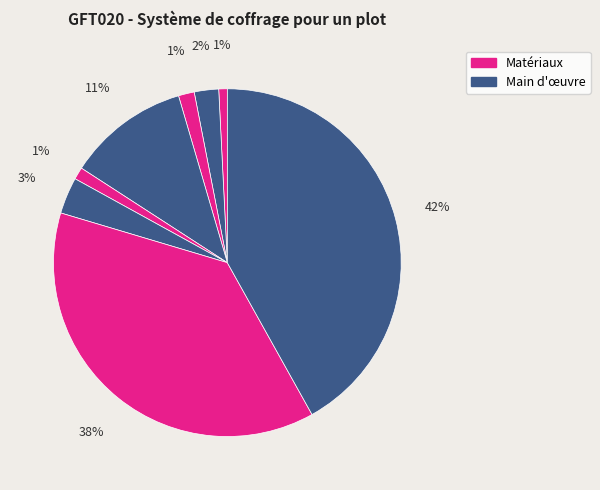

Is there a majority slice in this chart?

No